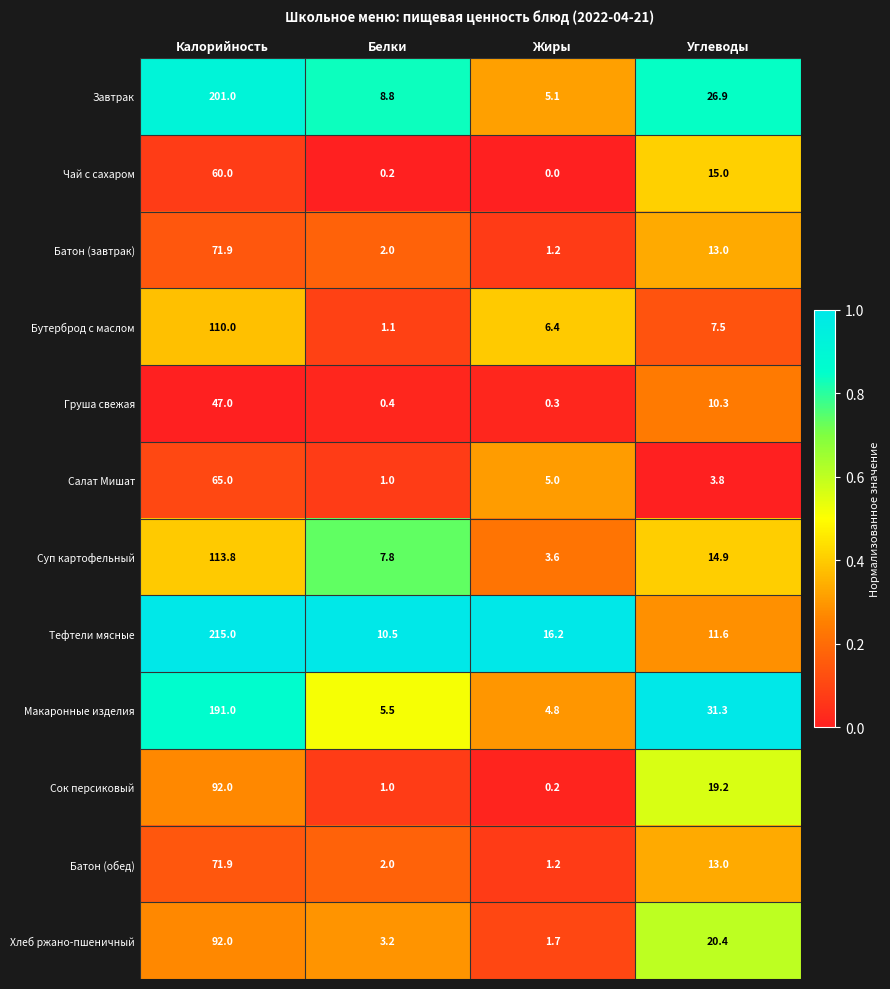

What is the total value across all series at Углеводы?

186.9